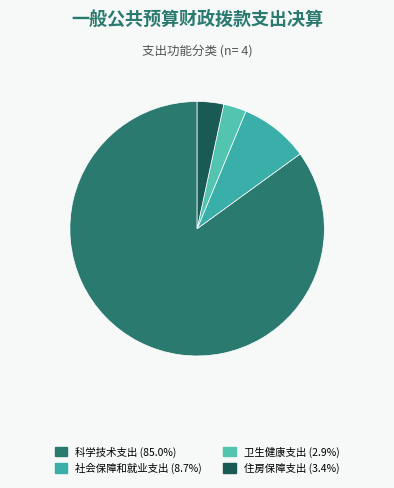

How many segments does this pie chart have?

4